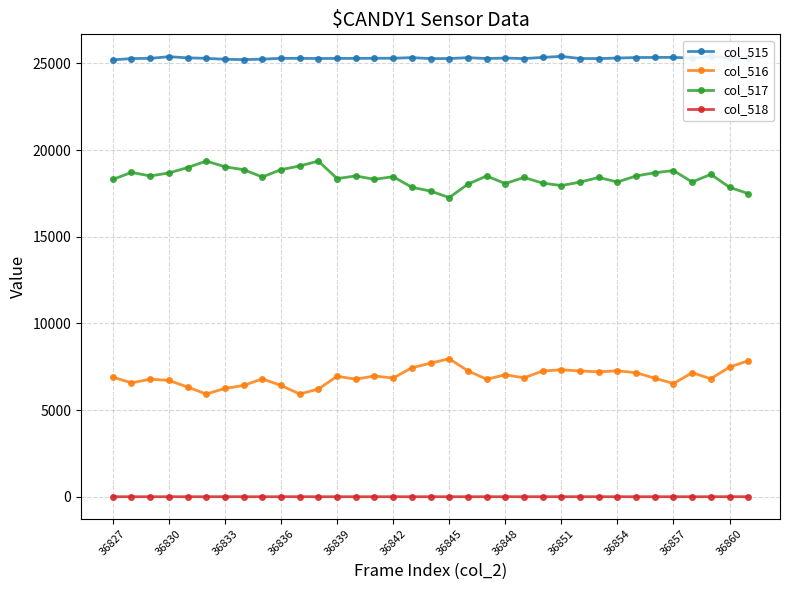

Reading right to left, extract all data points from this chart.

col_515: 25336	25333	25409	25311	25349	25346	25341	25311	25280	25285	25408	25348	25280	25311	25284	25333	25283	25280	25335	25300	25299	25291	25289	25285	25293	25296	25248	25220	25241	25295	25321	25391	25291	25282	25206
col_516: 7845	7479	6808	7153	6531	6838	7153	7264	7207	7255	7326	7253	6859	7035	6779	7265	7960	7707	7439	6846	6965	6783	6950	6211	5926	6420	6798	6420	6247	5926	6330	6710	6783	6568	6899
col_517: 17491	17854	18601	18158	18818	18694	18508	18158	18421	18153	17954	18095	18421	18068	18505	18035	17260	17635	17856	18465	18315	18508	18357	19367	19085	18869	18450	18869	19038	19367	18991	18681	18508	18714	18307
col_518: 0	2	0	0	0	0	0	0	0	1	0	1	0	0	0	0	0	0	0	0	0	0	0	0	1	0	0	0	1	0	0	0	0	0	0